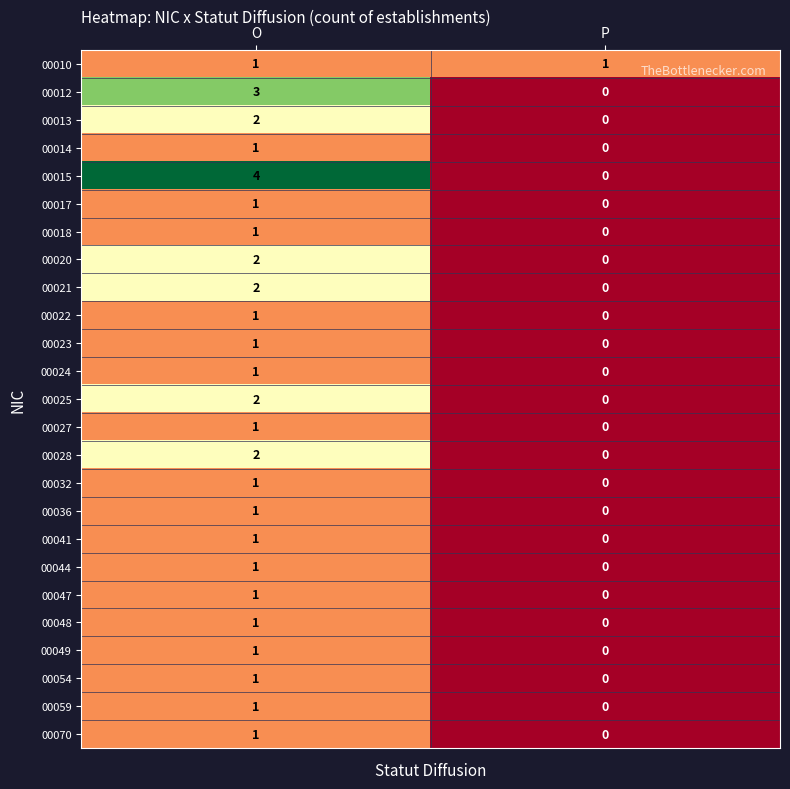

Rank the categories by 00015 value from lowest to highest.

P, O